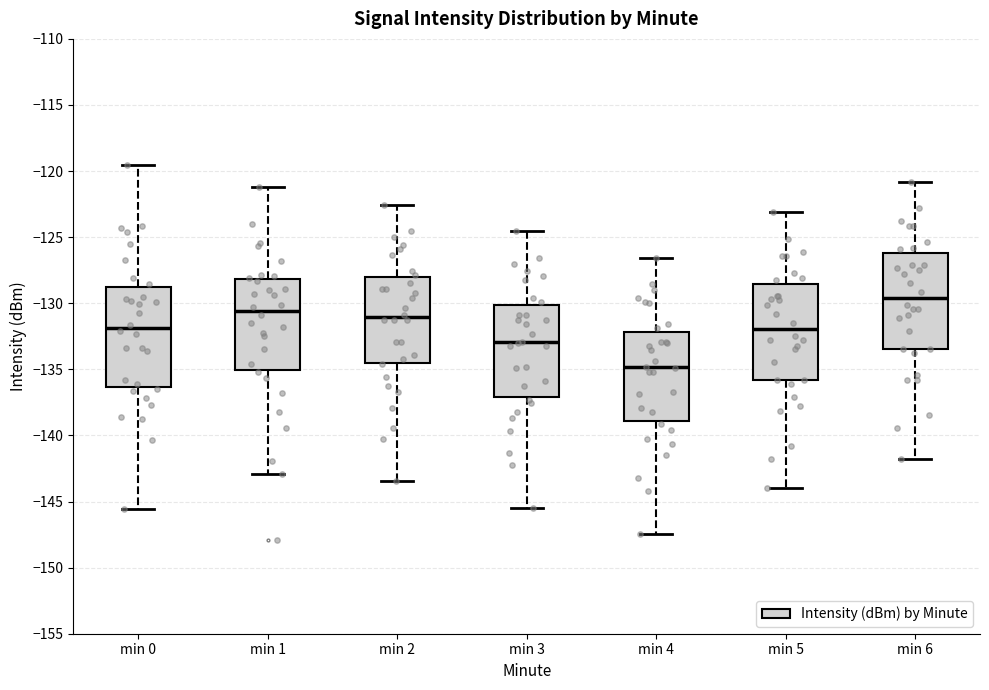

Reading left to right, transcribe this box plot: for each box, give where its median line is, the range the box spans, and where its two whiskers end, as read against the y-axis. The values are not printed on the chart, so give them approximately, as read against the axis.

min 0: median -132.0, box -136.5 to -129.0, whiskers -145.5 to -119.5
min 1: median -130.5, box -135.0 to -128.0, whiskers -143.0 to -121.0
min 2: median -131.0, box -134.5 to -128.0, whiskers -143.5 to -122.5
min 3: median -133.0, box -137.0 to -130.0, whiskers -145.5 to -124.5
min 4: median -135.0, box -139.0 to -132.0, whiskers -147.5 to -126.5
min 5: median -132.0, box -136.0 to -128.5, whiskers -144.0 to -123.0
min 6: median -129.5, box -133.5 to -126.0, whiskers -142.0 to -121.0